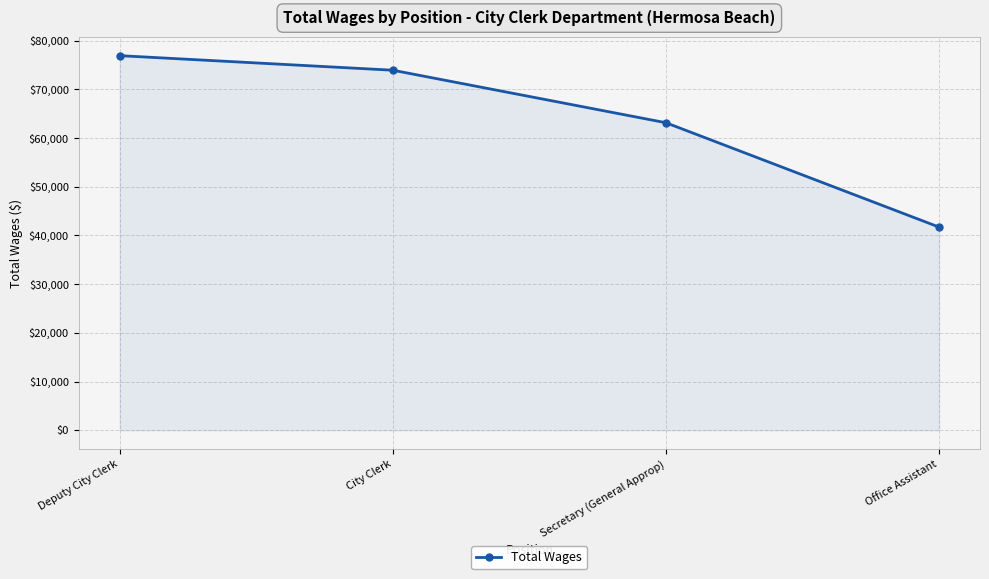

What is the label of the 4th point from the right?

Deputy City Clerk